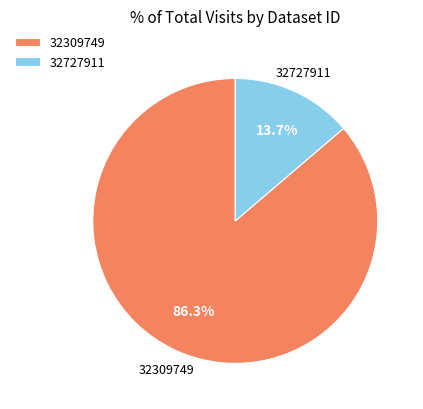

To the nearest percent, what is the difference between the largest and smallest slice percentages?

73%